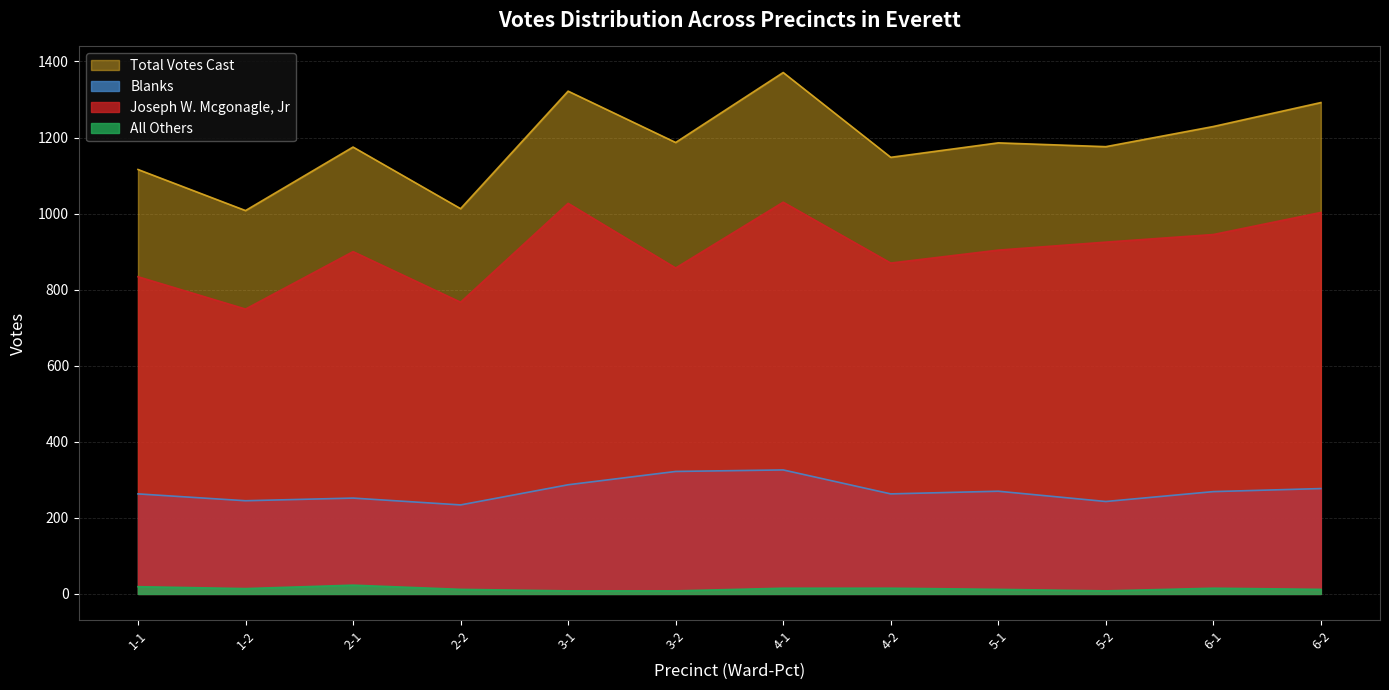

Count the number of data series in this chart.

4